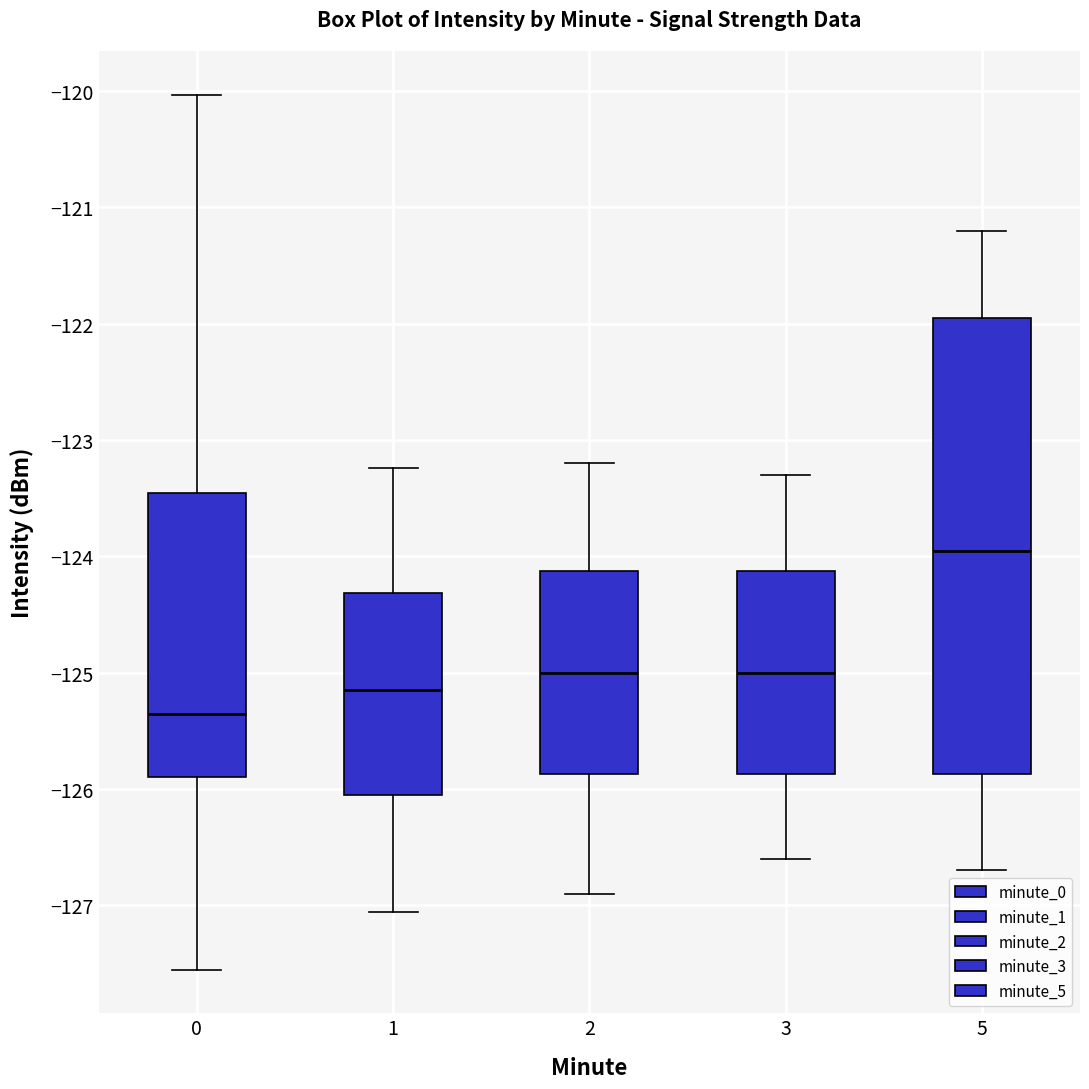

Reading left to right, read every box against the y-axis: the position of its median line, the range the box covers, and the ends of its whiskers. The values are not printed on the chart, so give them approximately, as read against the axis.

0: median -125.4, box -125.9 to -123.5, whiskers -127.6 to -120.0
1: median -125.1, box -126.0 to -124.3, whiskers -127.1 to -123.2
2: median -125.0, box -125.9 to -124.1, whiskers -126.9 to -123.2
3: median -125.0, box -125.9 to -124.1, whiskers -126.6 to -123.3
5: median -123.9, box -125.9 to -121.9, whiskers -126.7 to -121.2